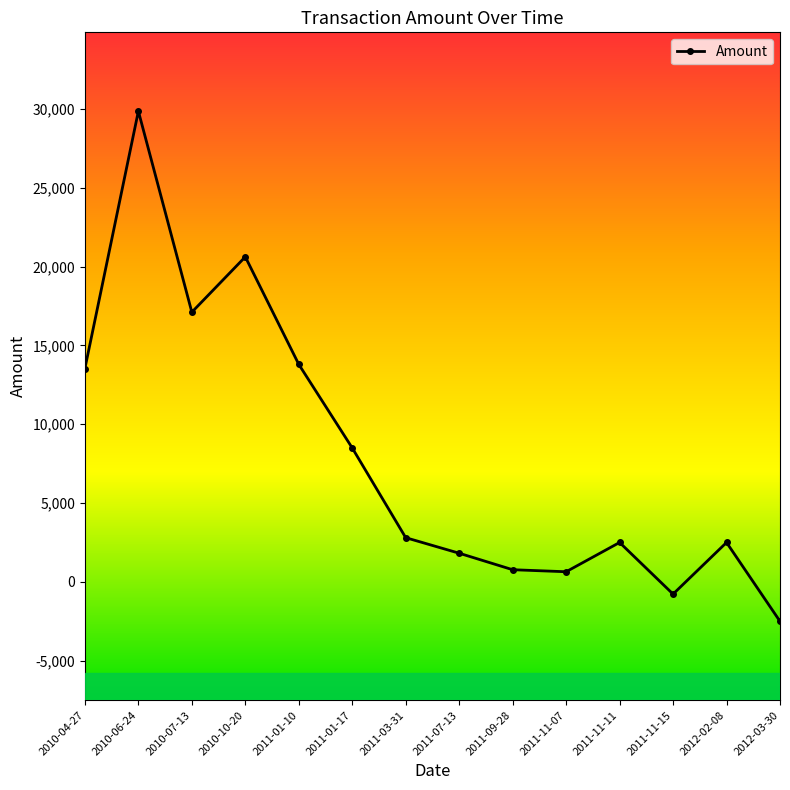

What is the change in value from 2010-06-24 to 2011-01-10?

-16057.4